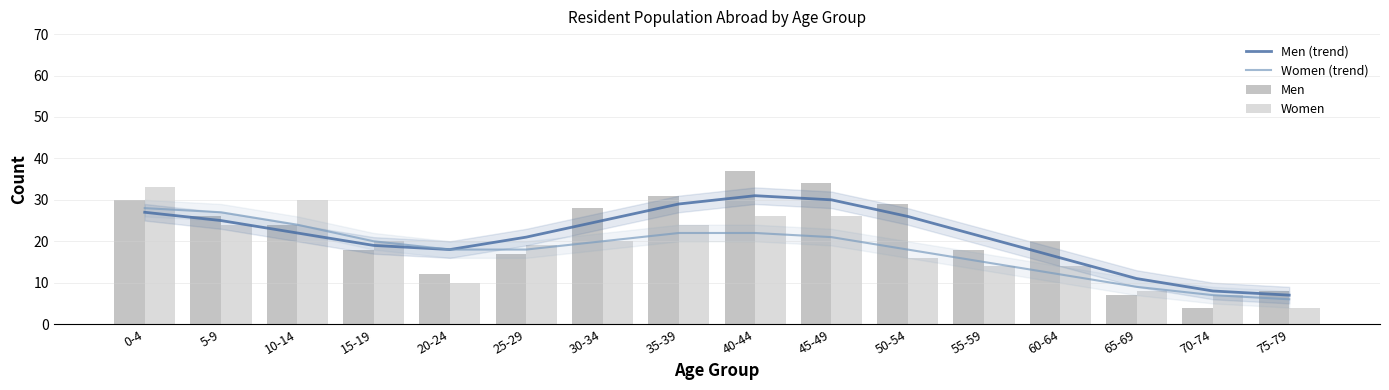

What is the sum of all Men values?

343